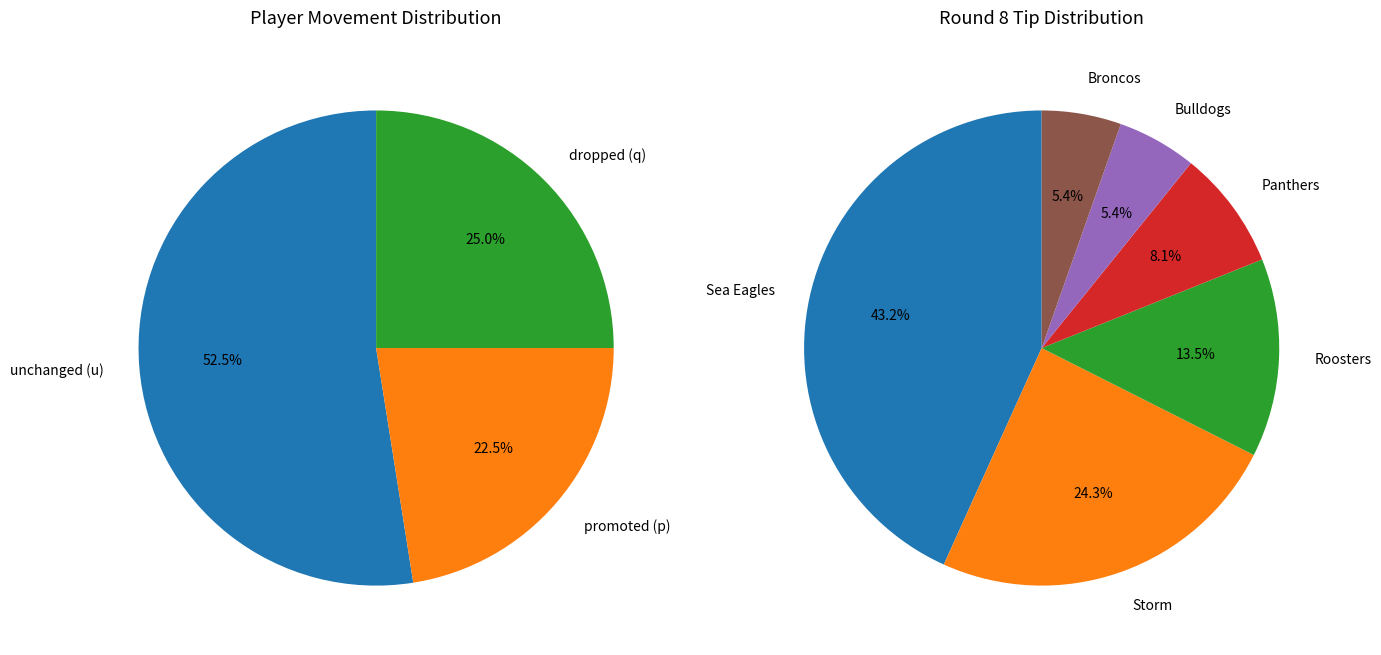

Which category has the biggest portion of the pie?

u